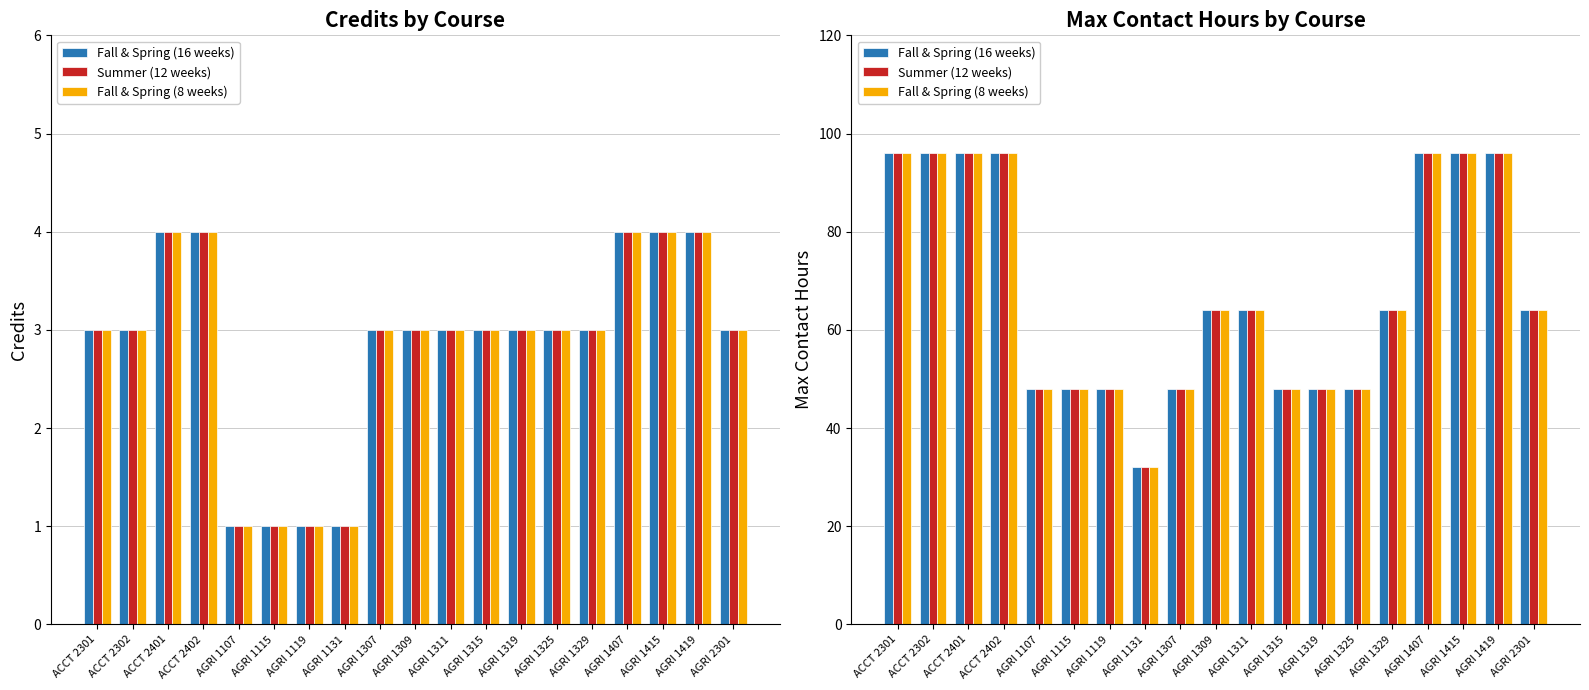

What is the value of the Fall & Spring (8 weeks) bar at the 4th from the left?

96